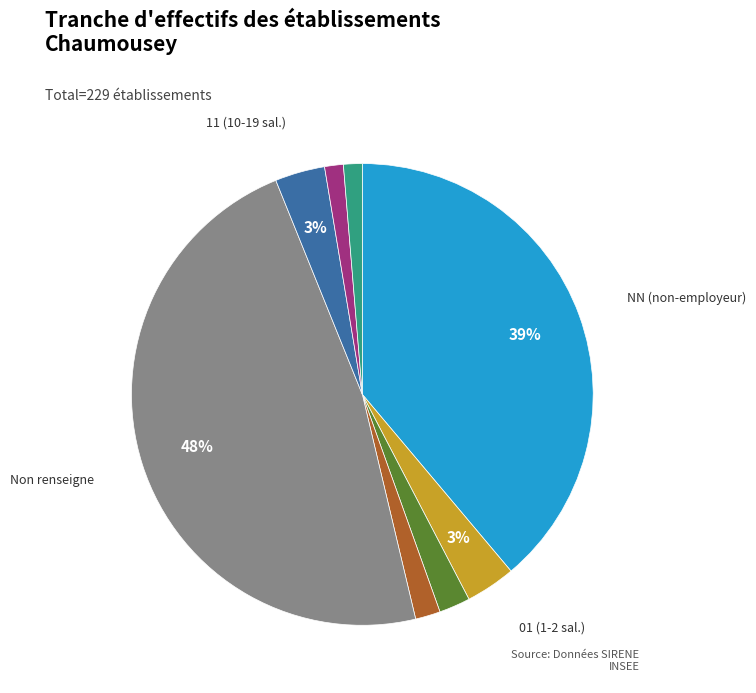

Is there any slice that represents more than half of the pie?

No